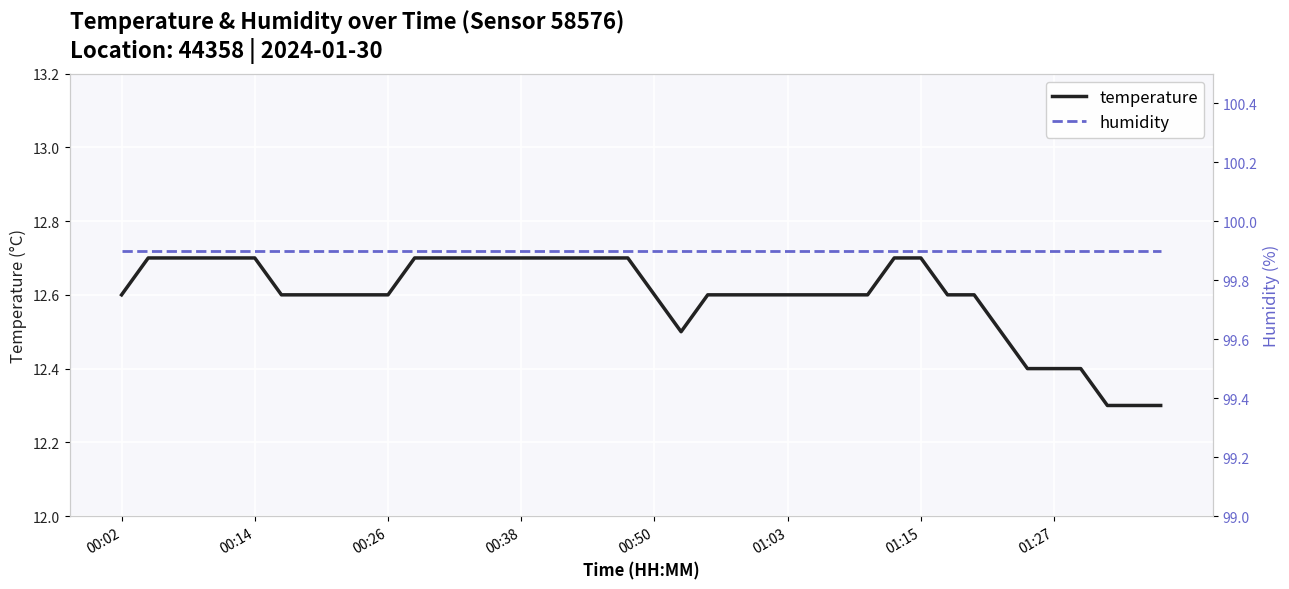

True or false: temperature and humidity intersect in this chart.

False